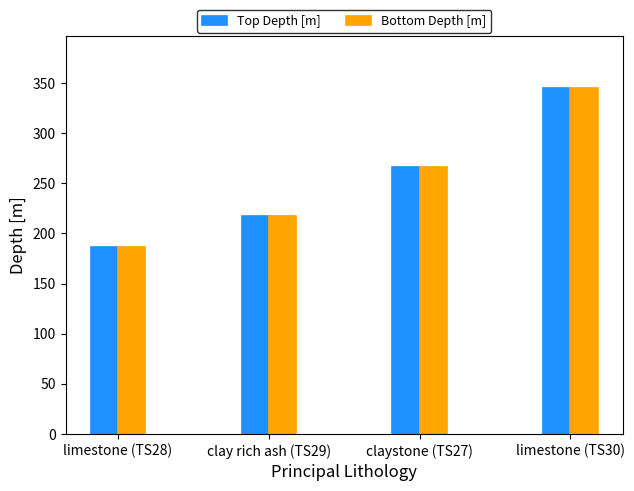

What is the highest value of the Bottom Depth [m] series?

345.5